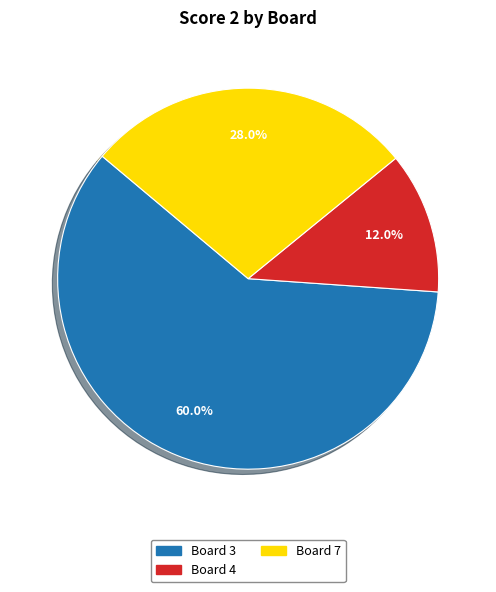

How many segments does this pie chart have?

3